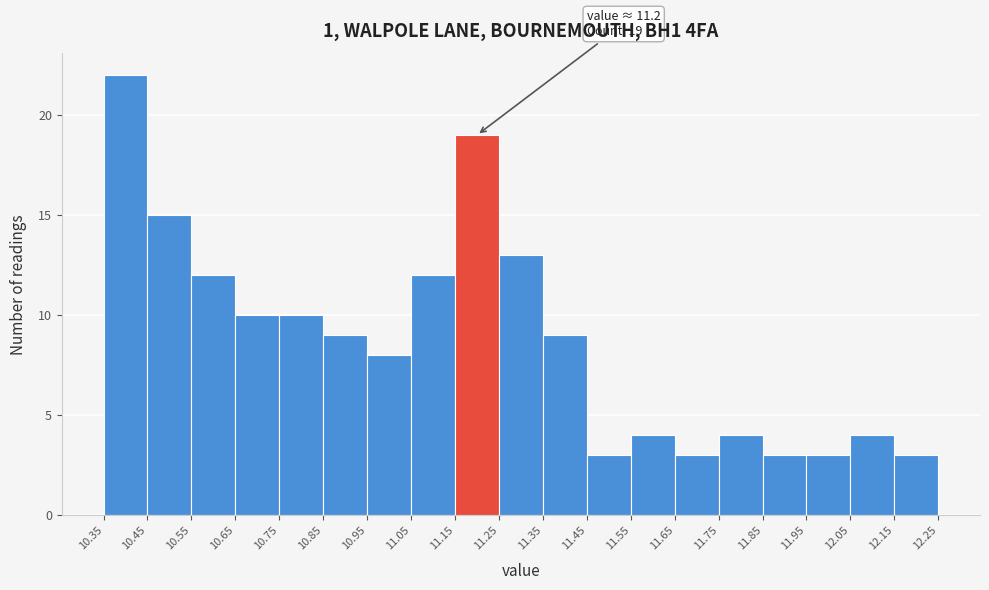

Which range on the x-axis has the tallest bar?

10.35 to 10.45